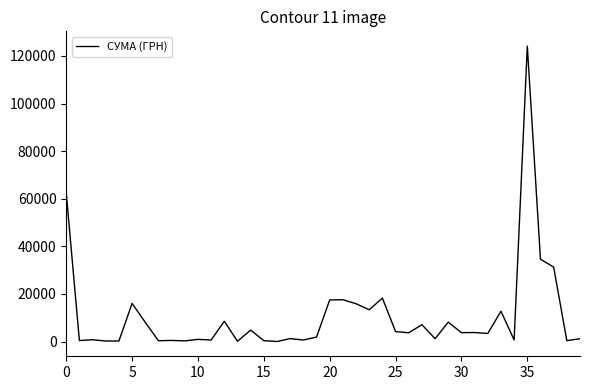

What is the difference between the maximum and minimum values?

124125.5